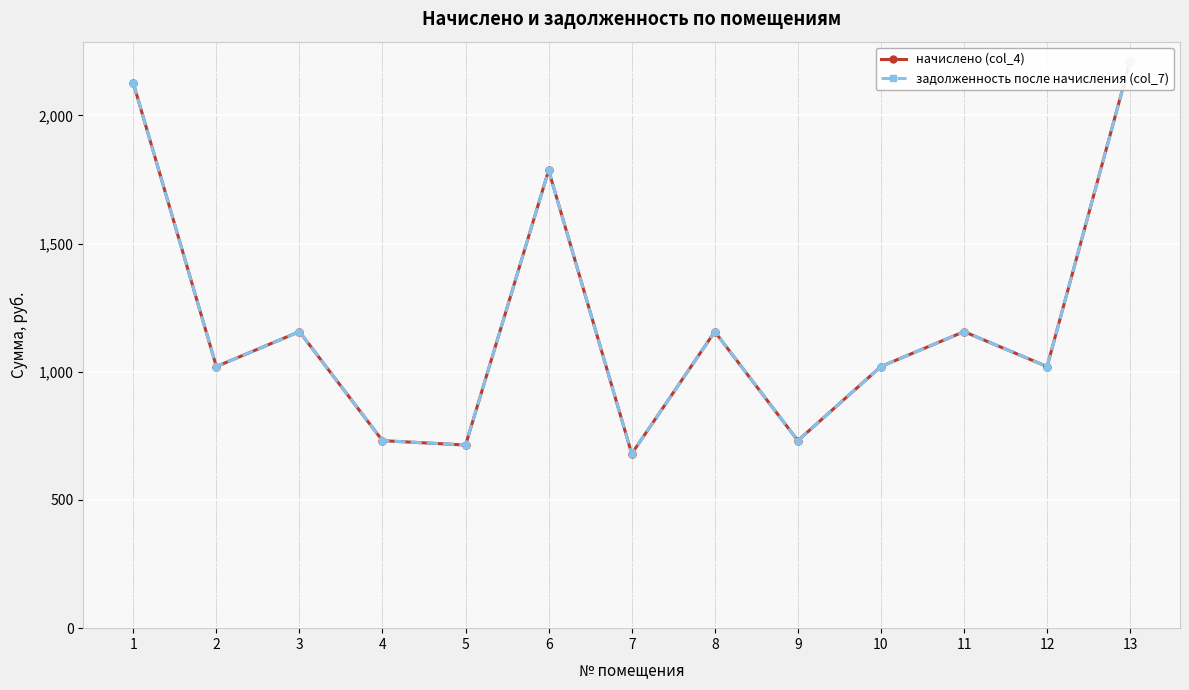

Read the задолженность после начисления (col_7) value at 8.

1156.7